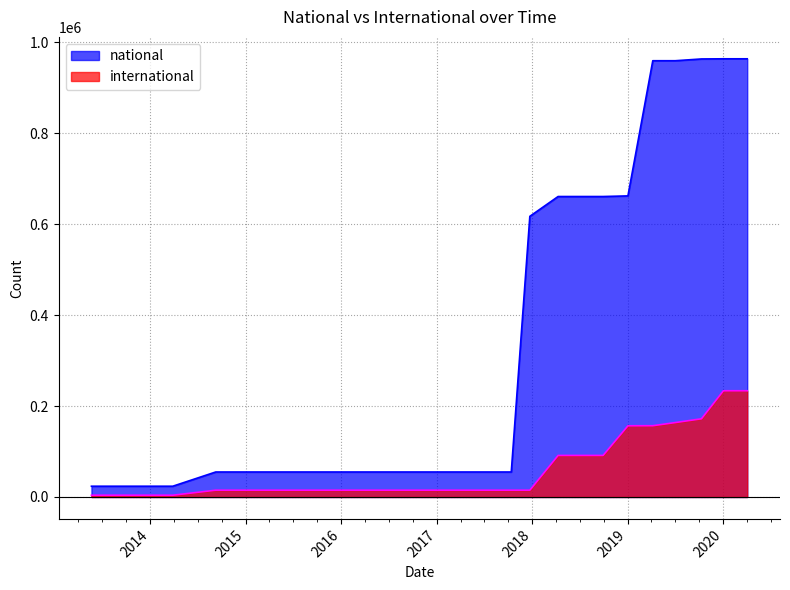

Where is the first local maximum for national?

2019-07-01